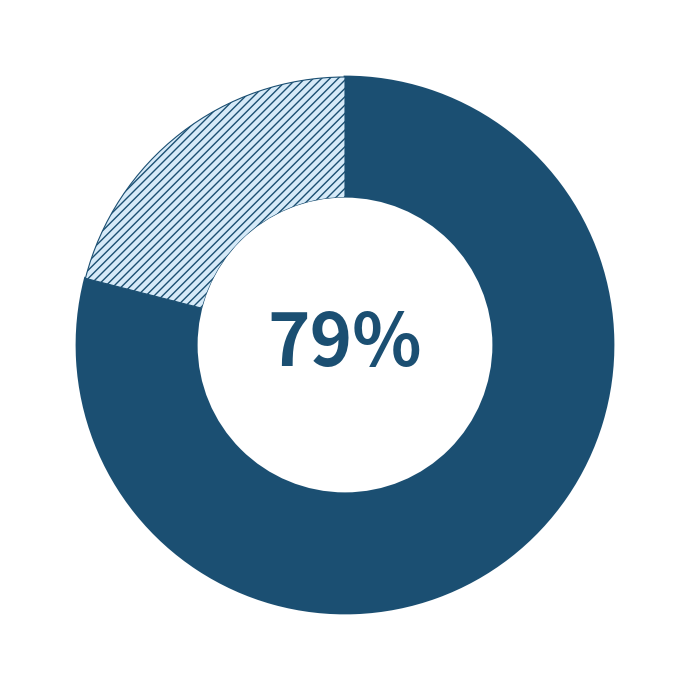

Count the number of slices in the pie.

2